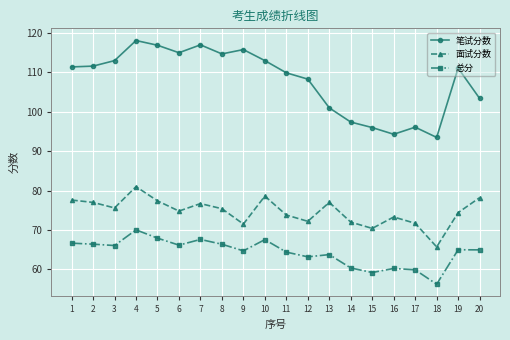

What is the difference between the highest and lowest values at 5?

49.0